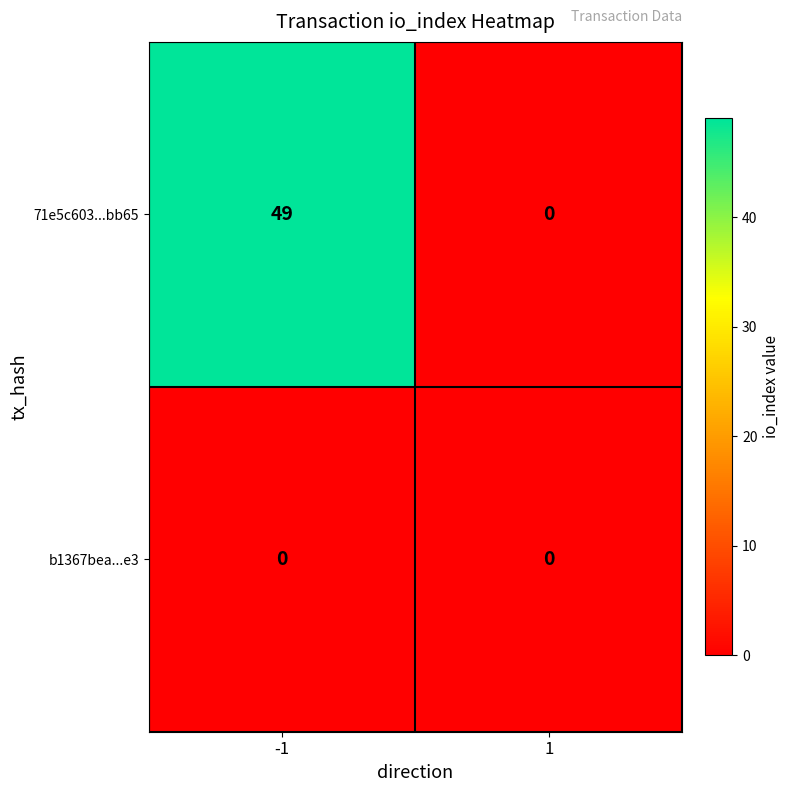

Which series has the largest range (max minus min)?

71e5c603...bb65